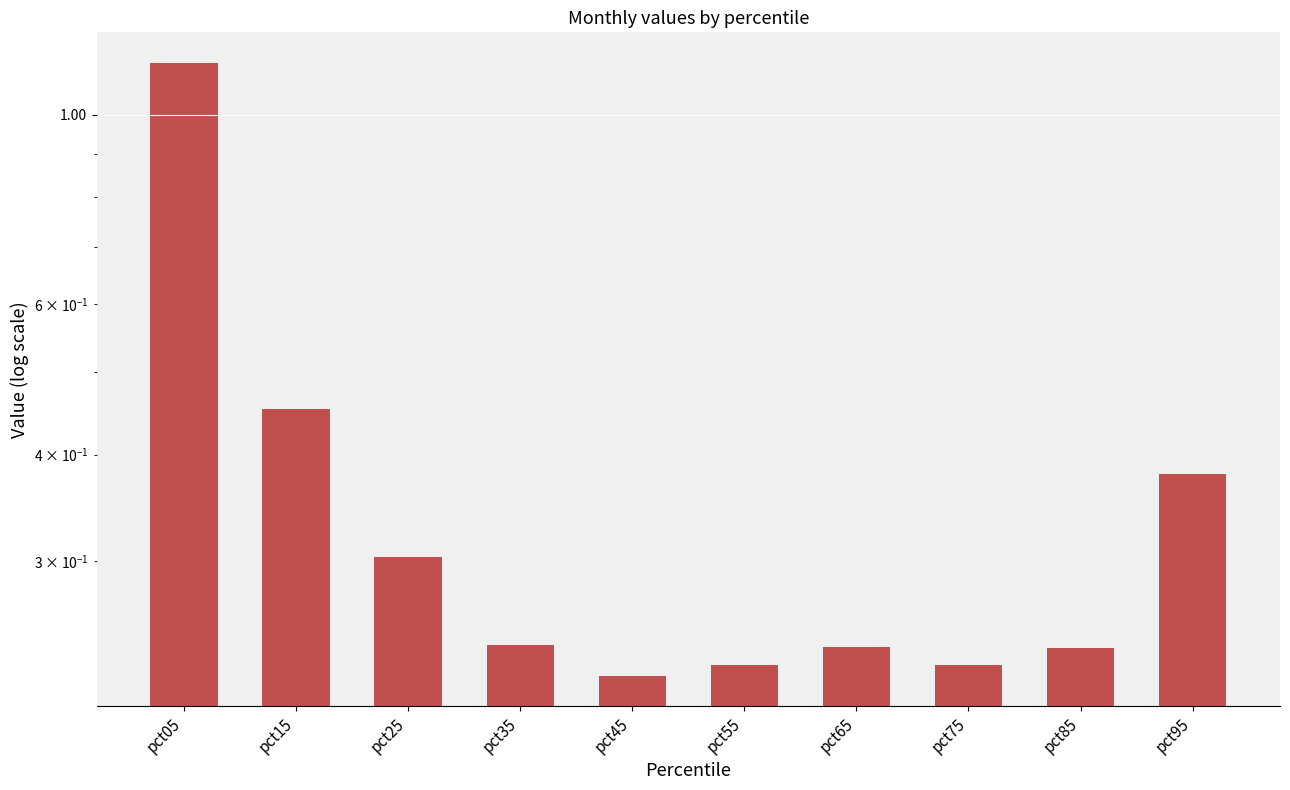

Count the number of data series in this chart.

1